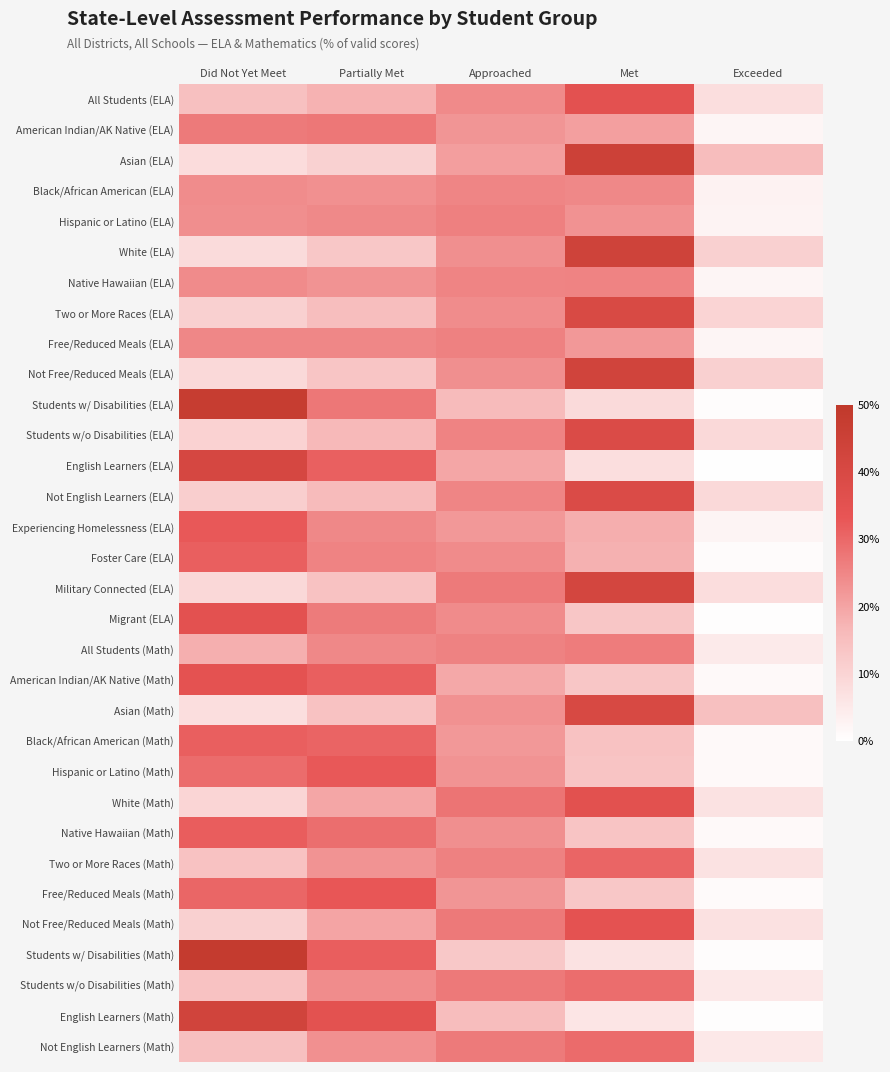

Rank the series by their maximum value, from highest to lowest.

Students w/ Disabilities (Math), Students w/ Disabilities (ELA), Asian (ELA), White (ELA), Not Free/Reduced Meals (ELA), English Learners (Math), Military Connected (ELA), English Learners (ELA), Asian (Math), Two or More Races (ELA), Students w/o Disabilities (ELA), Not English Learners (ELA), White (Math), All Students (ELA), Migrant (ELA), American Indian/AK Native (Math), Not Free/Reduced Meals (Math), Free/Reduced Meals (Math), Hispanic or Latino (Math), Experiencing Homelessness (ELA), Native Hawaiian (Math), Foster Care (ELA), Black/African American (Math), Two or More Races (Math), Not English Learners (Math), Students w/o Disabilities (Math), American Indian/AK Native (ELA), All Students (Math), Hispanic or Latino (ELA), Free/Reduced Meals (ELA), Native Hawaiian (ELA), Black/African American (ELA)